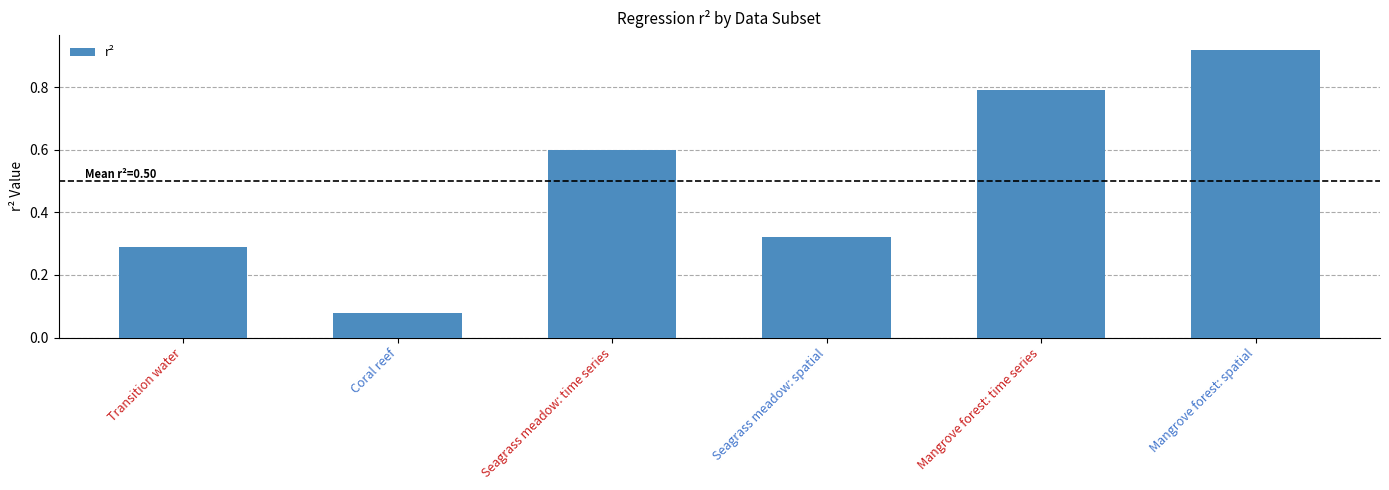

What is the change in value from Seagrass meadow: spatial to Mangrove forest: spatial?

+0.6